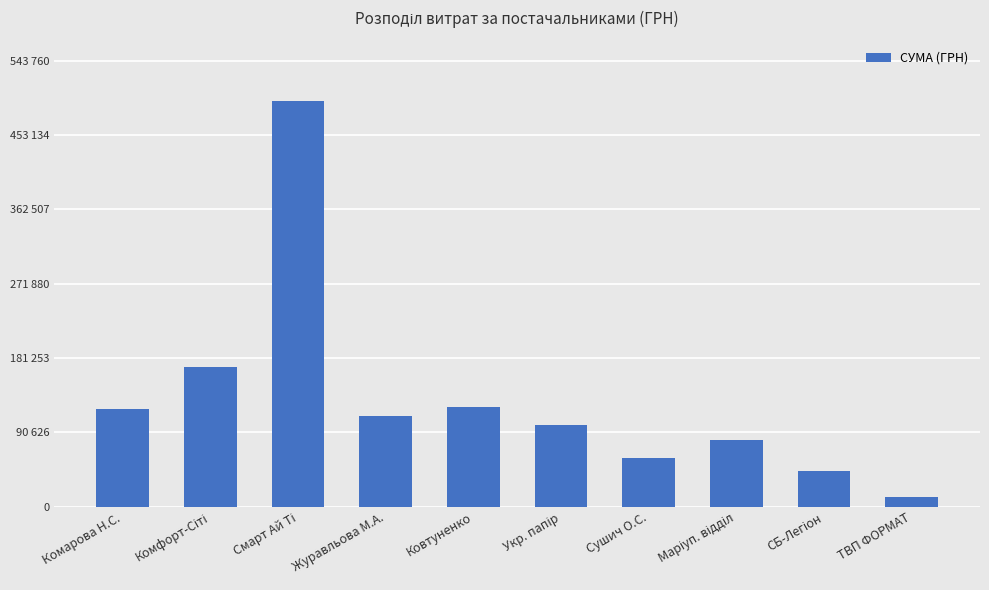

How many categories are shown in the chart?

10